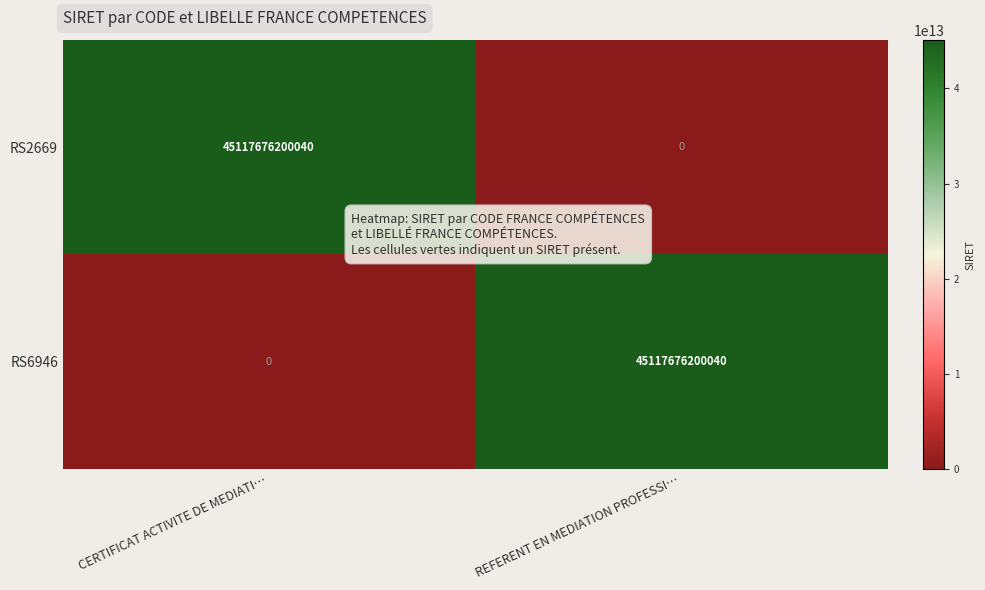

How many data points in RS6946 are less than 45117676200040?

1